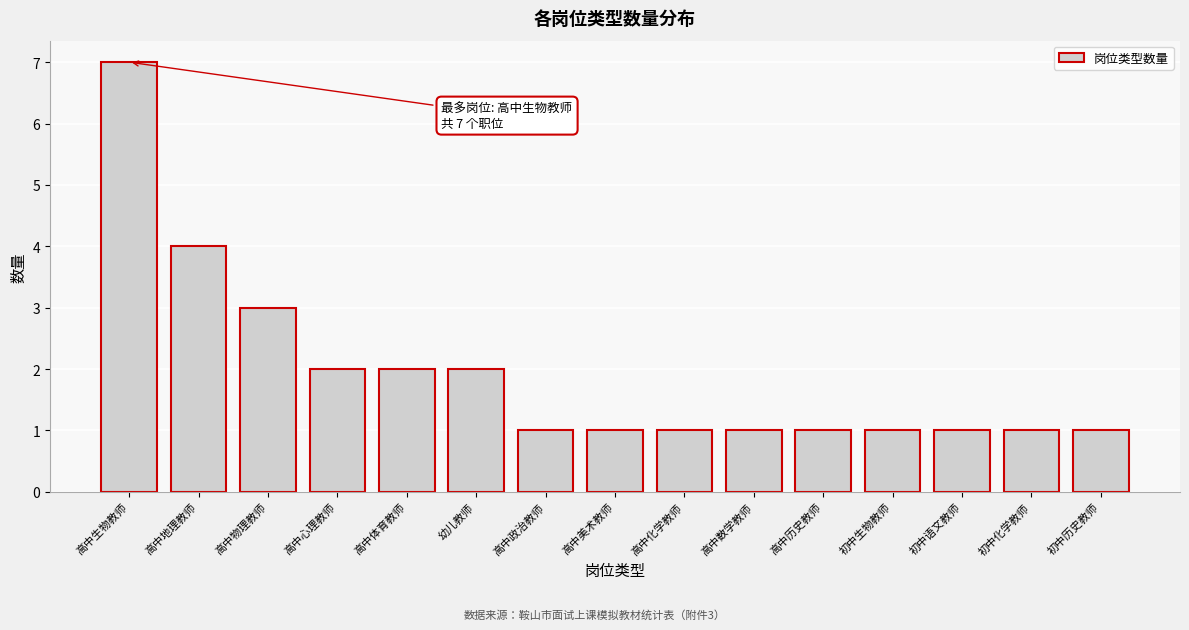

Reading left to right, what are all the values shown in this chart?

7	4	3	2	2	2	1	1	1	1	1	1	1	1	1